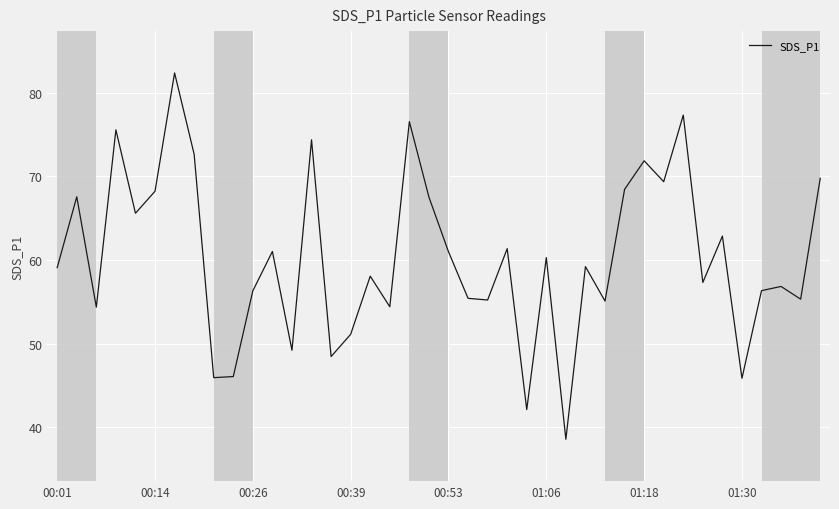

What is the minimum value shown in the chart?

38.6